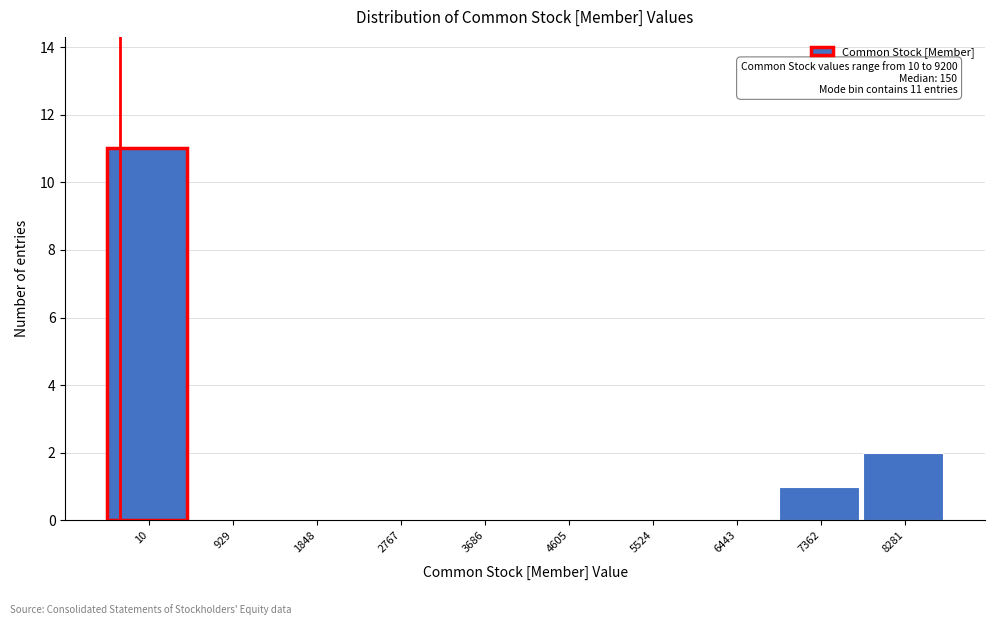

Reading left to right, transcribe all the data shown in this chart.

10=11	929=0	1848=0	2767=0	3686=0	4605=0	5524=0	6443=0	7362=1	8281=2